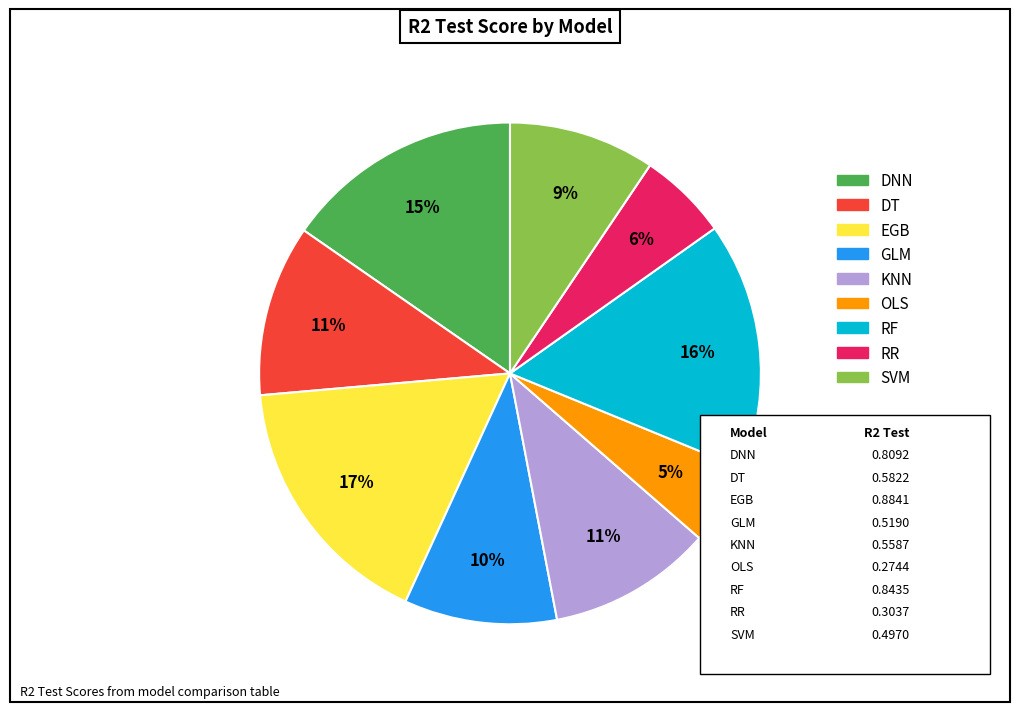

Which category has the smallest portion of the pie?

OLS